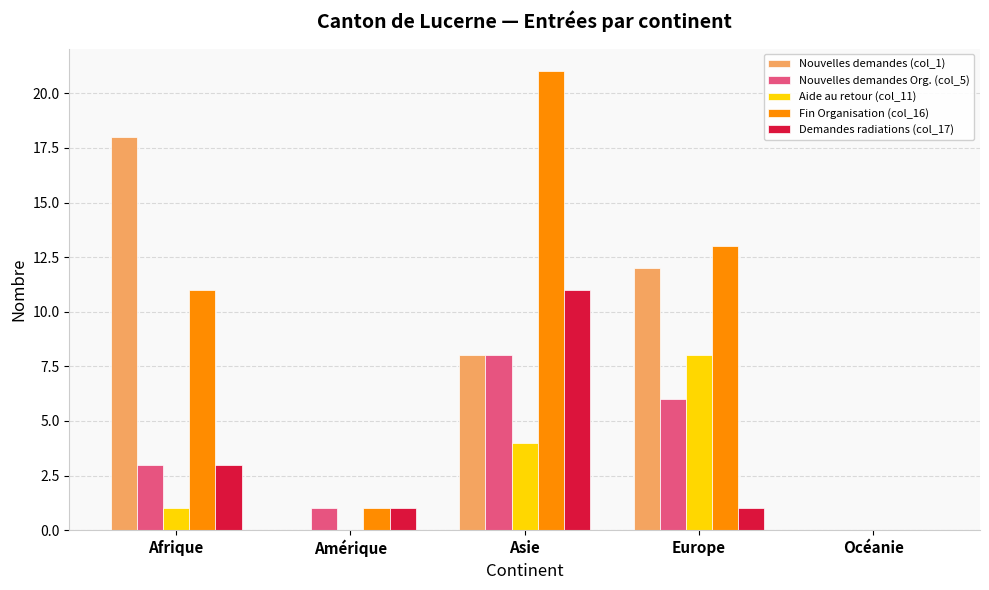

Reading left to right, transcribe all the data shown in this chart.

Nouvelles demandes (col_1): 18	0	8	12	0
Nouvelles demandes Org. (col_5): 3	1	8	6	0
Aide au retour (col_11): 1	0	4	8	0
Fin Organisation (col_16): 11	1	21	13	0
Demandes radiations (col_17): 3	1	11	1	0